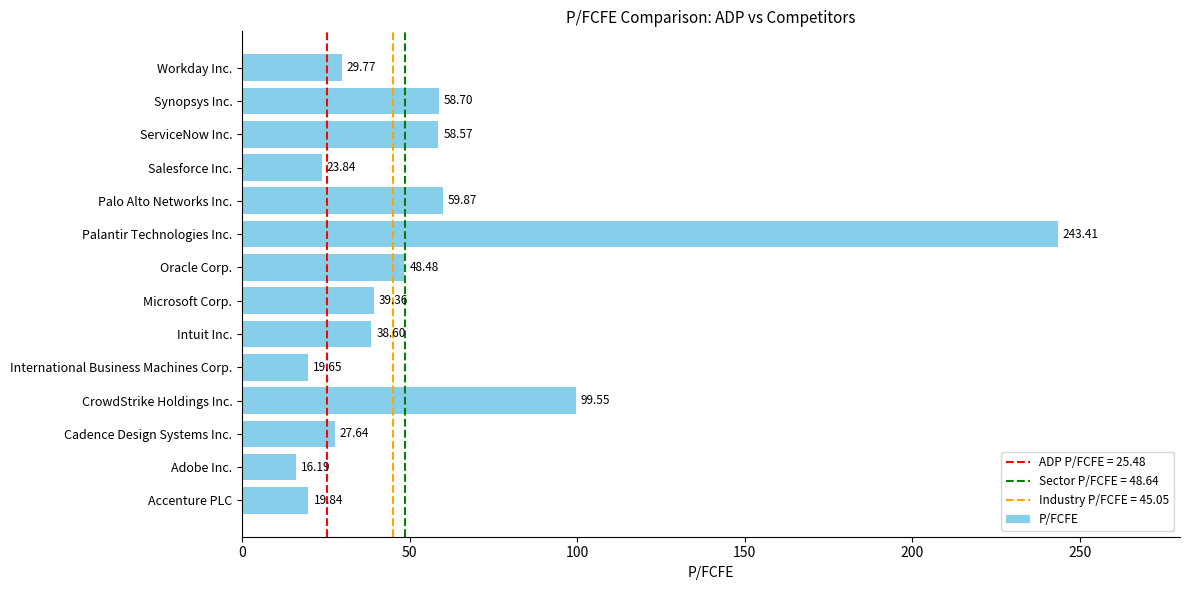

Where is the data nearest to the value 129?

CrowdStrike Holdings Inc.